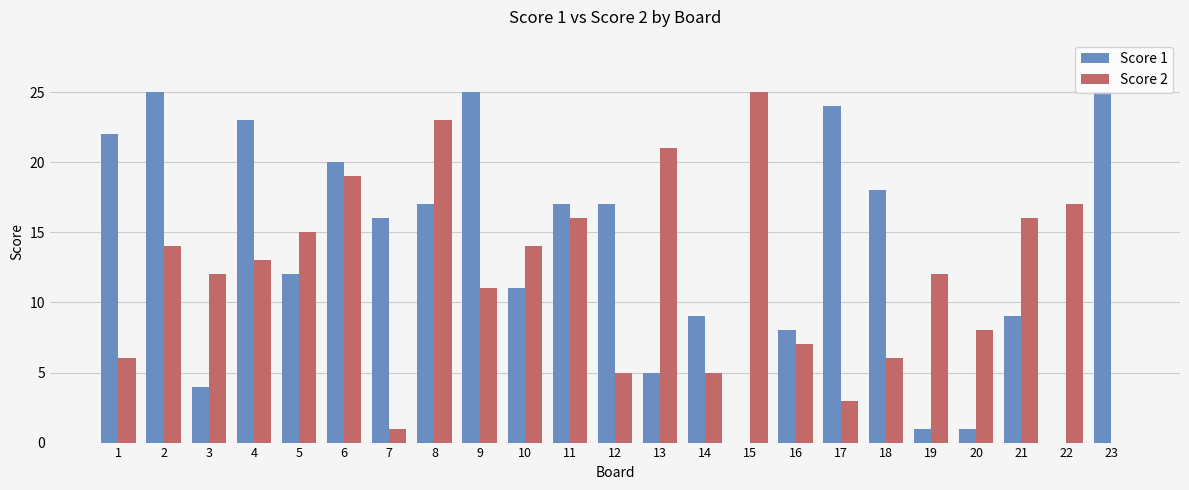

What is the sum of all Score 1 values?

309